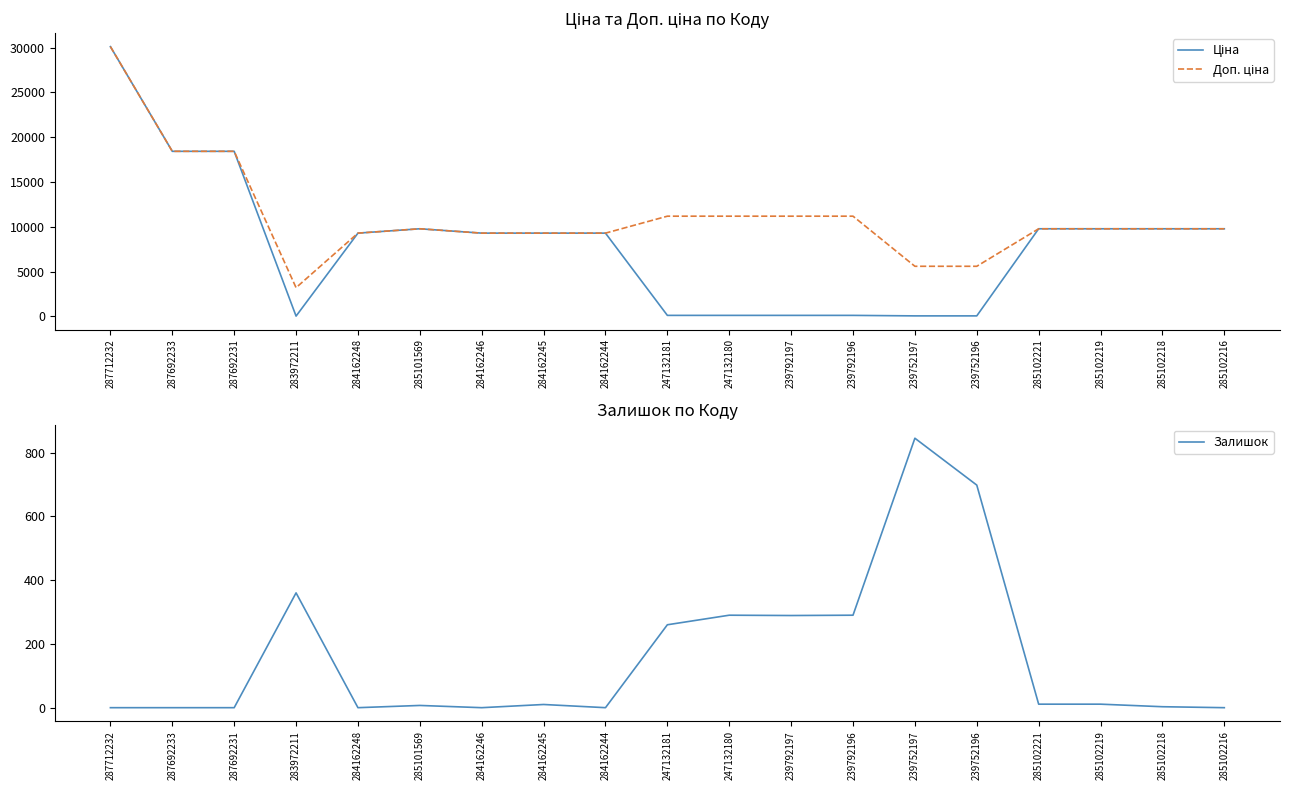

Rank the series at 239792196 from lowest to highest value.

Ціна, Залишок, Доп. ціна